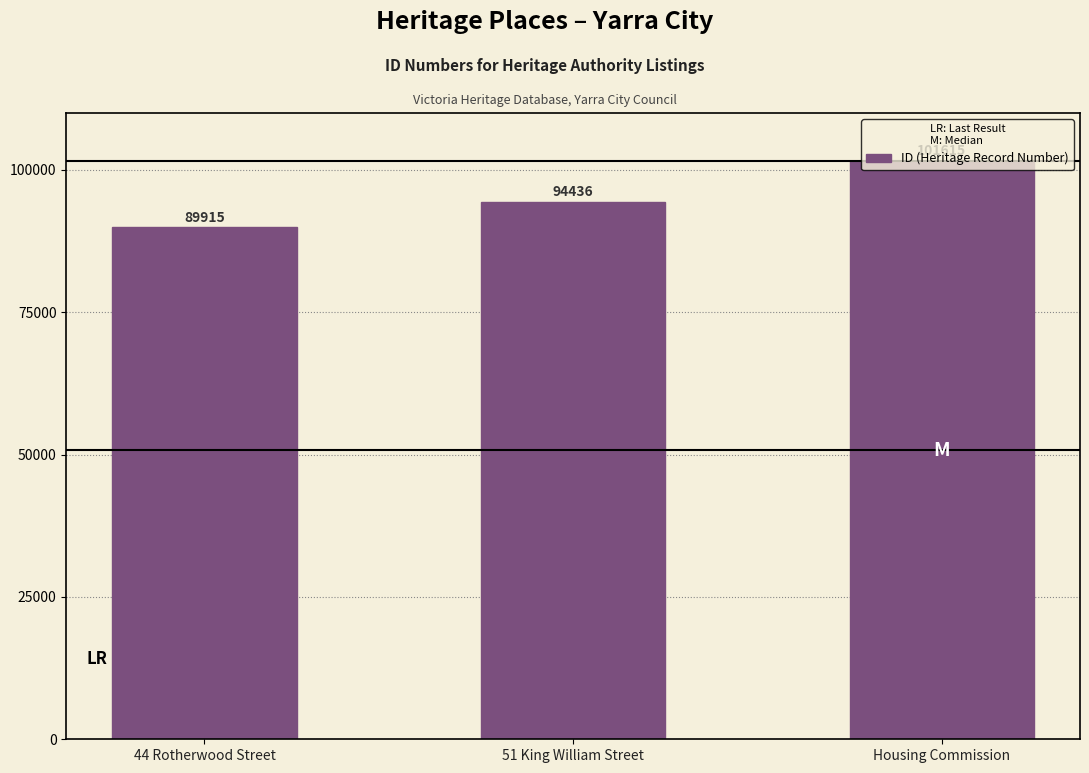

What is the difference between the values at 44 Rotherwood Street and 51 King William Street?

4521